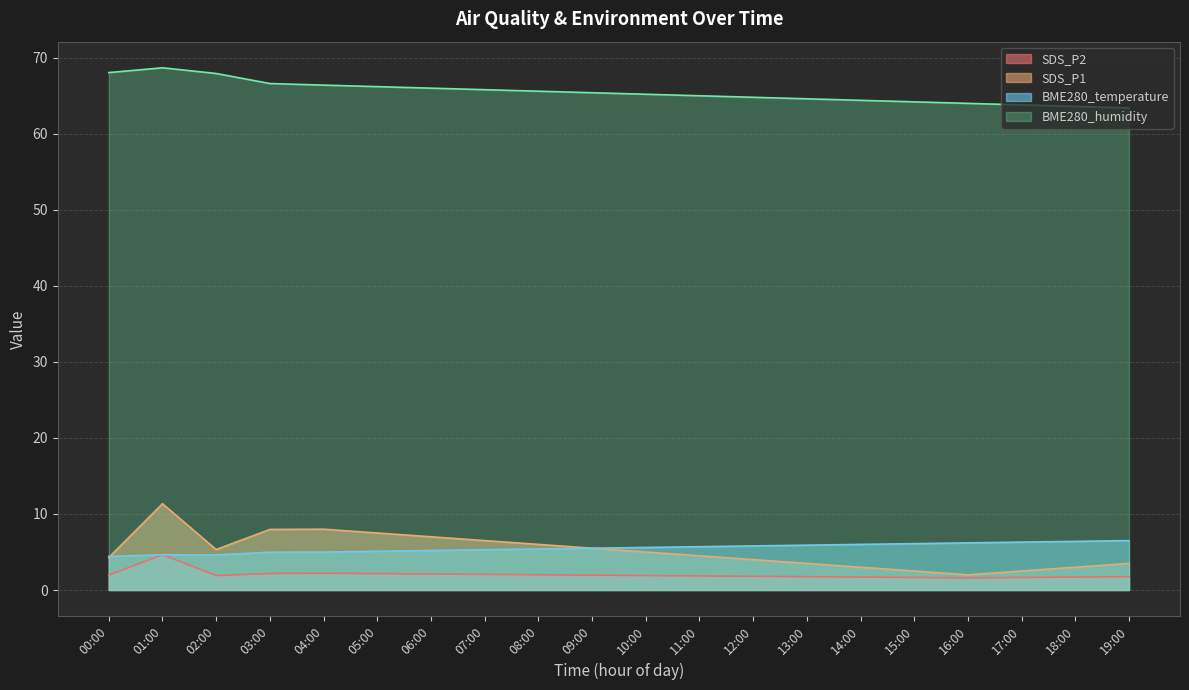

What position from the right is 16:00?

4